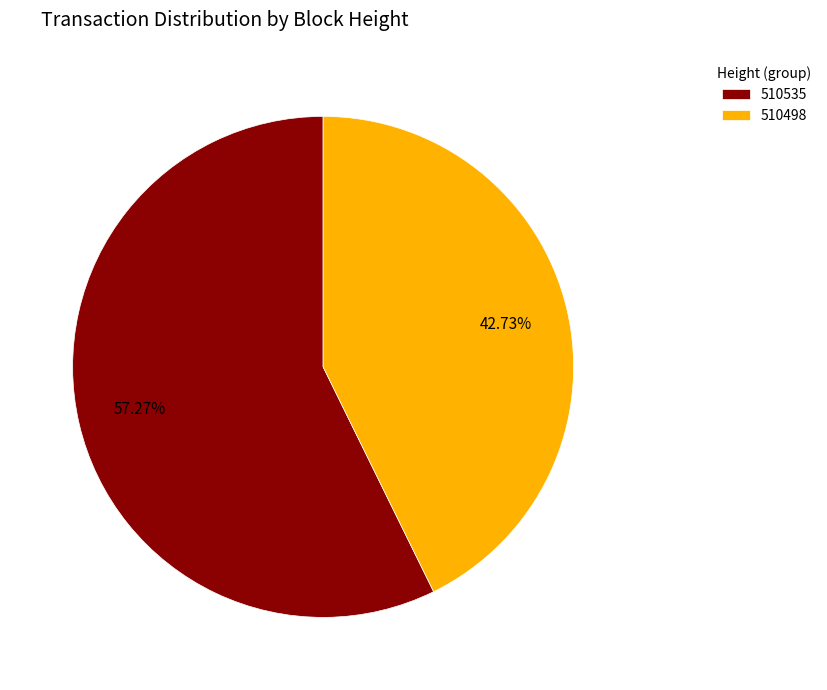

Which slice represents more than half of the pie?

510535